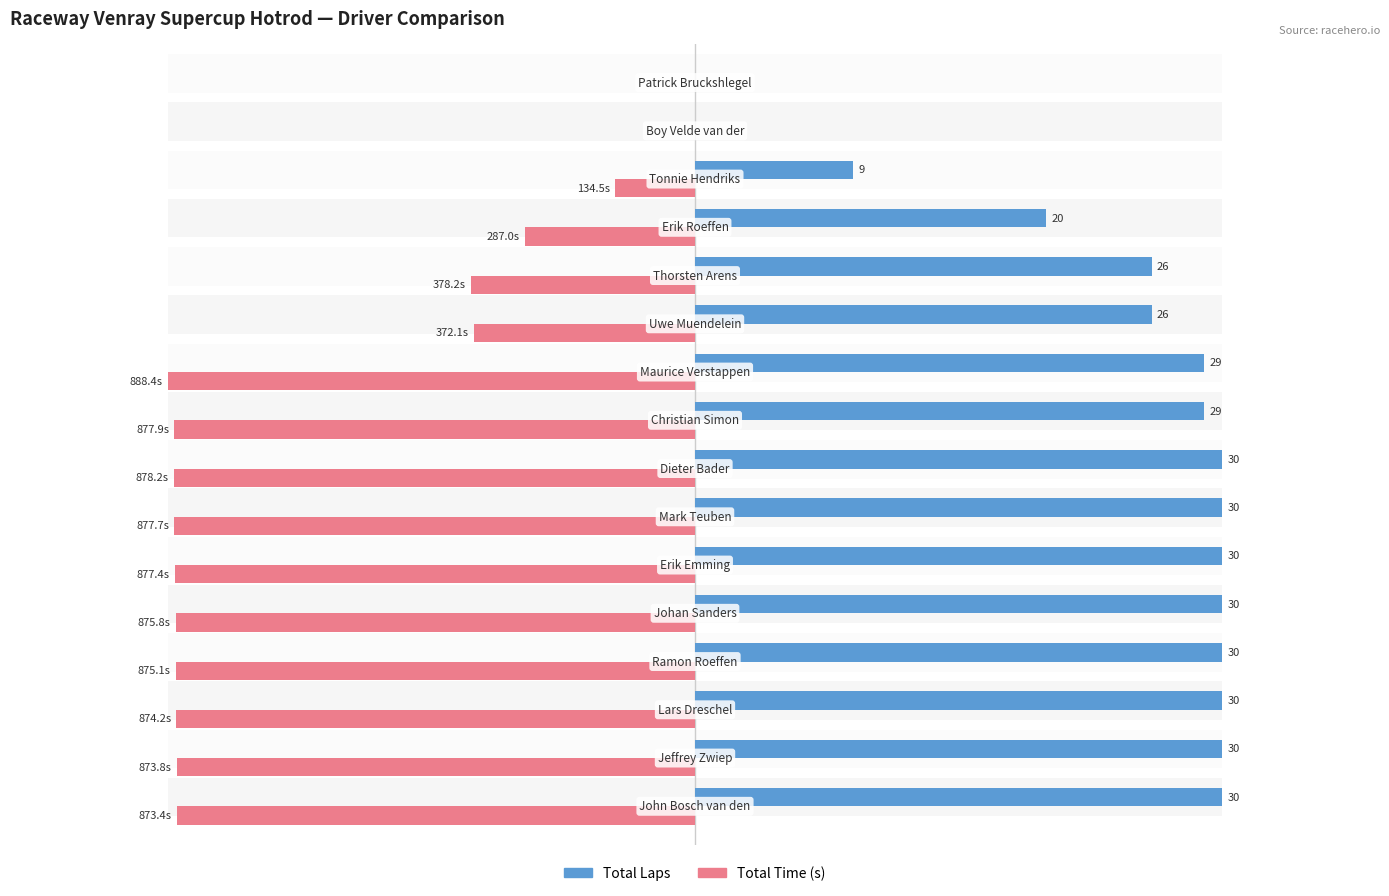

Is it true that Total Time (s) equals -13.8 at 3?

False